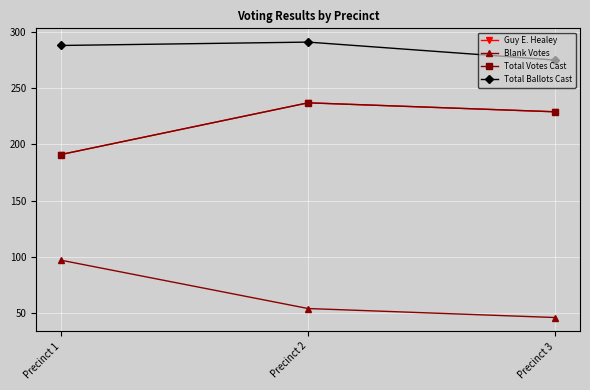

Is this an area chart (filled region under the line)?

No